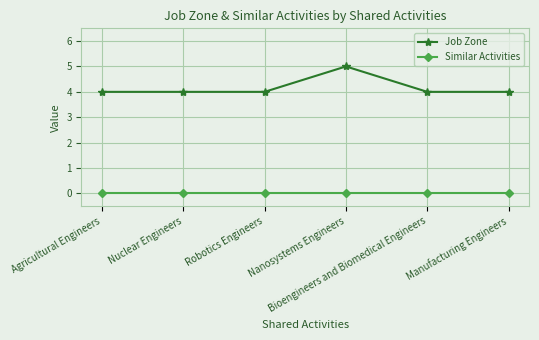

Does the chart have visible grid lines?

Yes